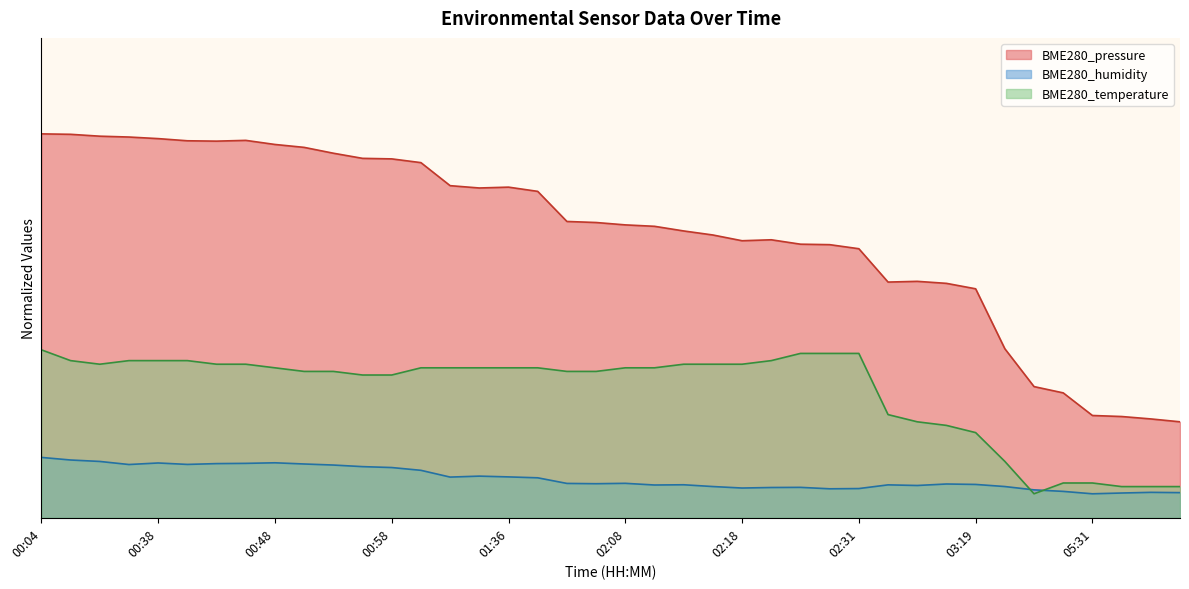

Which has a higher value, 02:16 or 02:26?

02:16